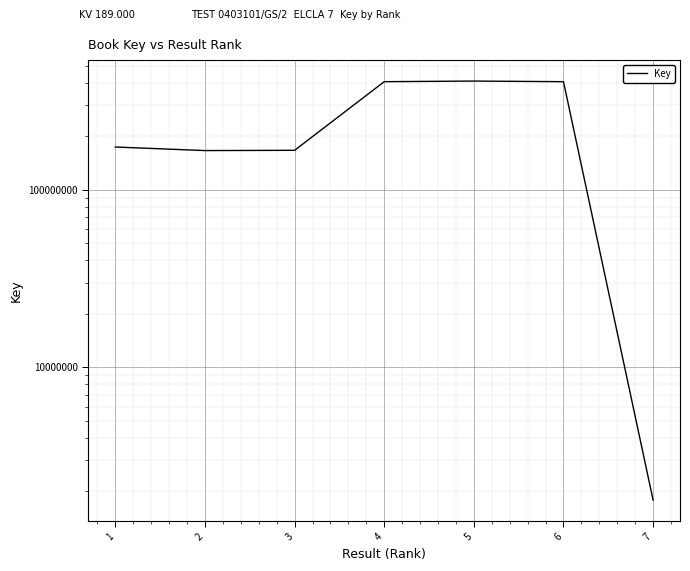

Reading left to right, list all the values displayed in this chart.

1=174460443	2=166555220	3=167135421	4=407357858	5=410635698	6=407357076	7=1781809